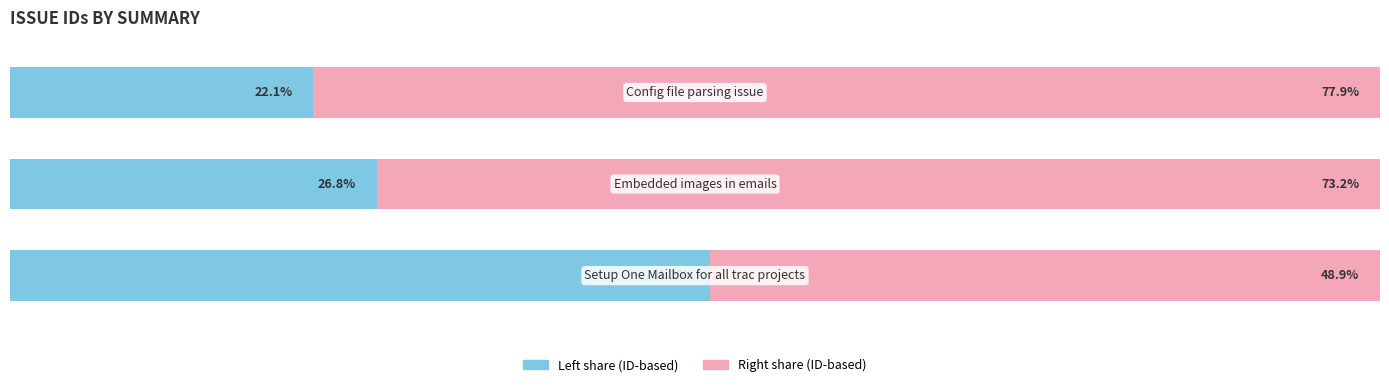

Which series has the largest Y range (max minus min)?

ID (left)